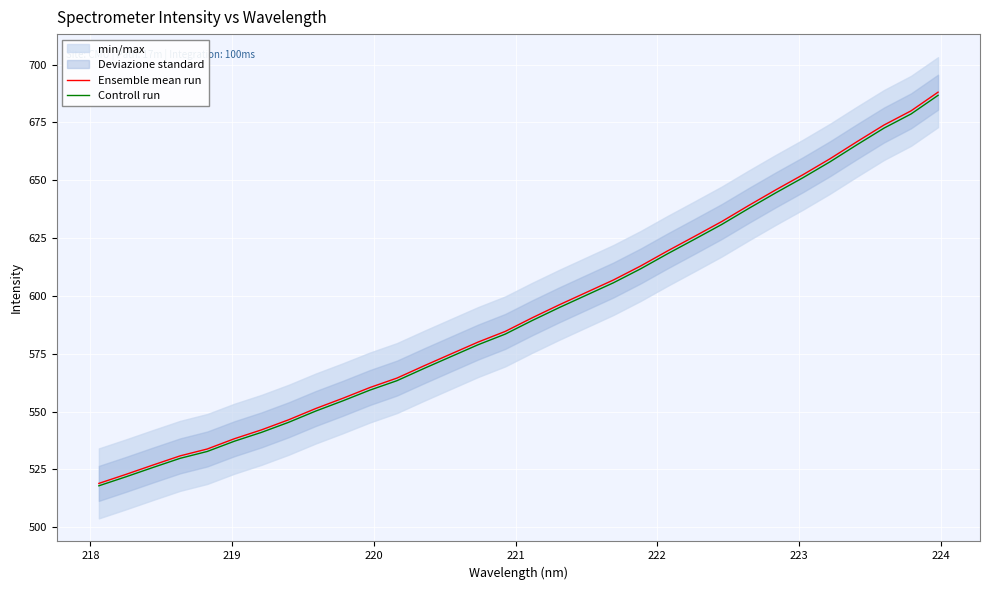

True or false: Controll run and Ensemble mean run cross at least once.

False